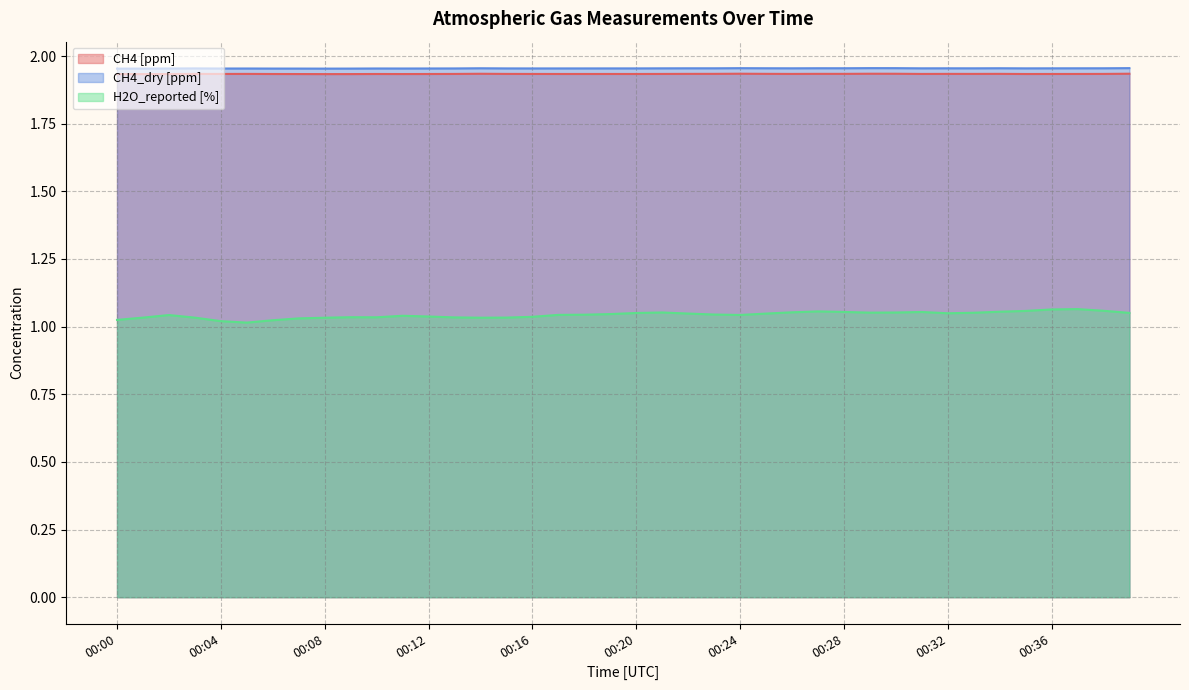

Is the value of CH4_dry [ppm] at 00:06 greater than the value of H2O_reported [%] at 00:07?

Yes